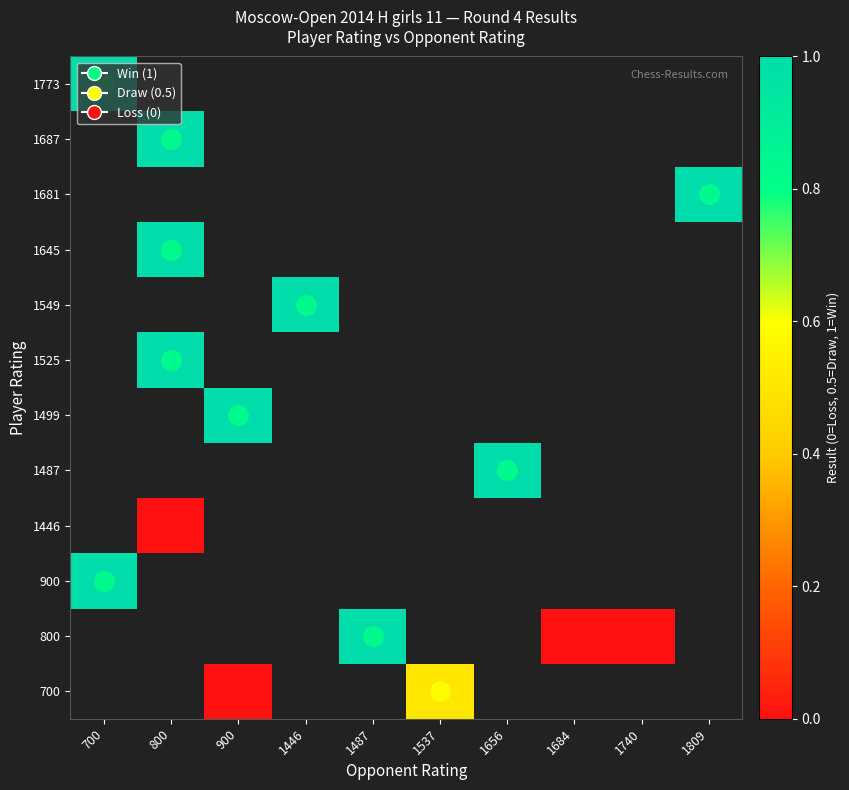

What is the difference between the highest and lowest values at 900?

1.0